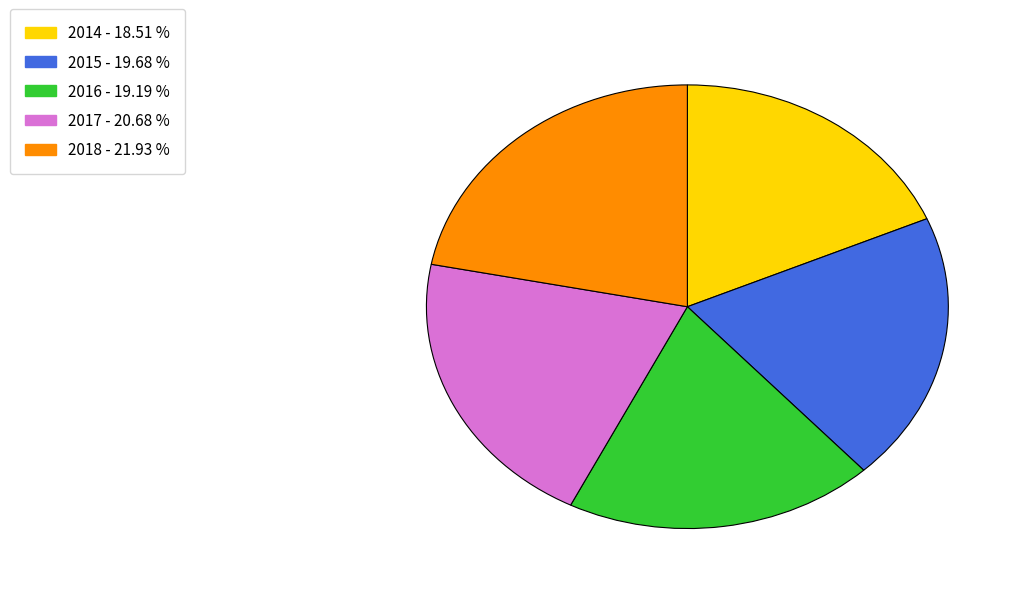

Which slice is the largest?

2018